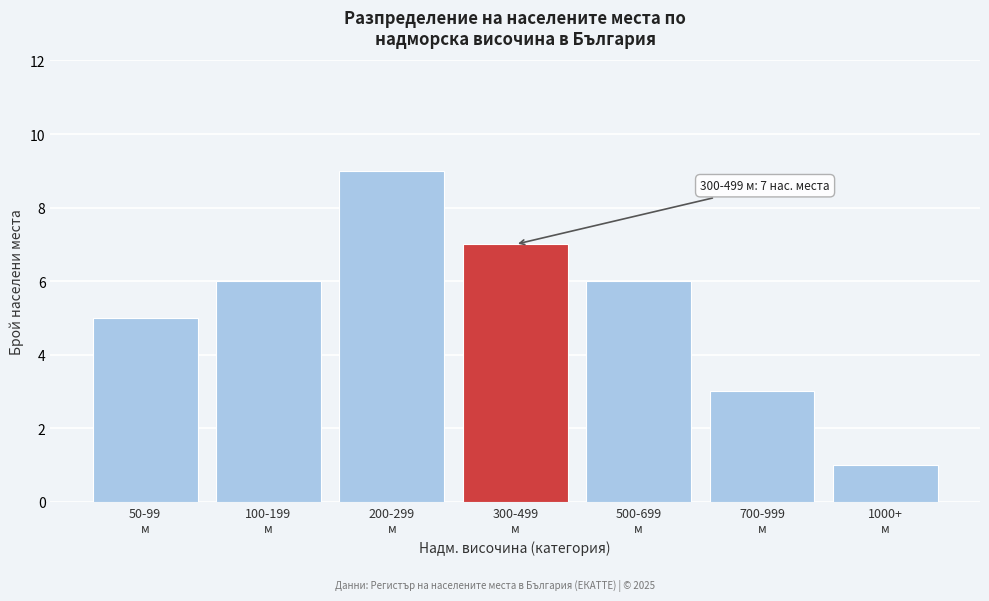

Reading left to right, list all the values displayed in this chart.

5	6	9	7	6	3	1